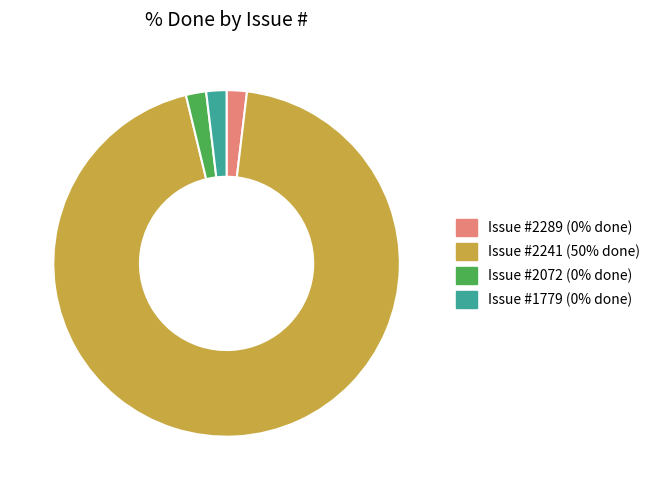

Is there any slice that represents more than half of the pie?

Yes